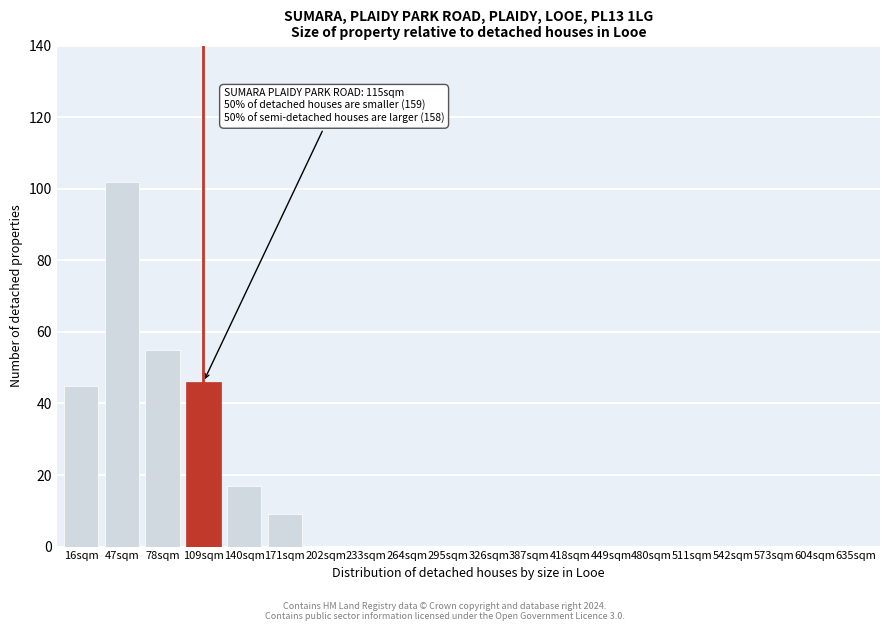

Reading left to right, extract all data points from this chart.

16sqm=45	47sqm=102	78sqm=55	109sqm=46	140sqm=17	171sqm=9	202sqm=0	233sqm=0	264sqm=0	295sqm=0	326sqm=0	387sqm=0	418sqm=0	449sqm=0	480sqm=0	511sqm=0	542sqm=0	573sqm=0	604sqm=0	635sqm=0